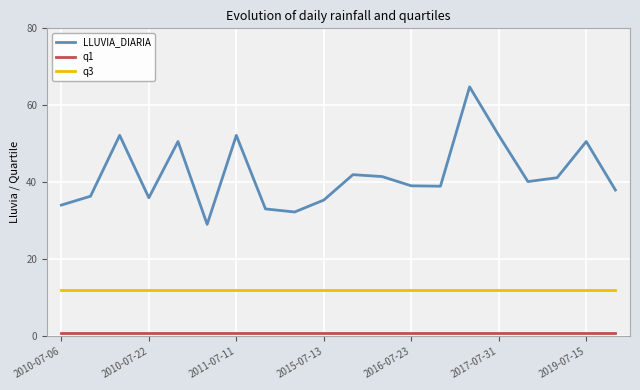

What is the maximum value shown in the chart?

64.8